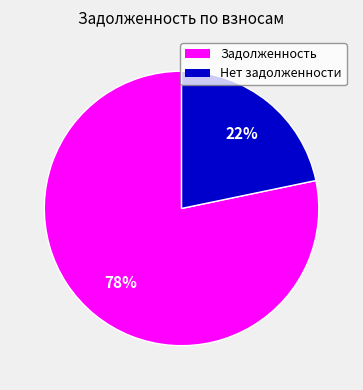

To the nearest percent, what is the average slice percentage?

50%